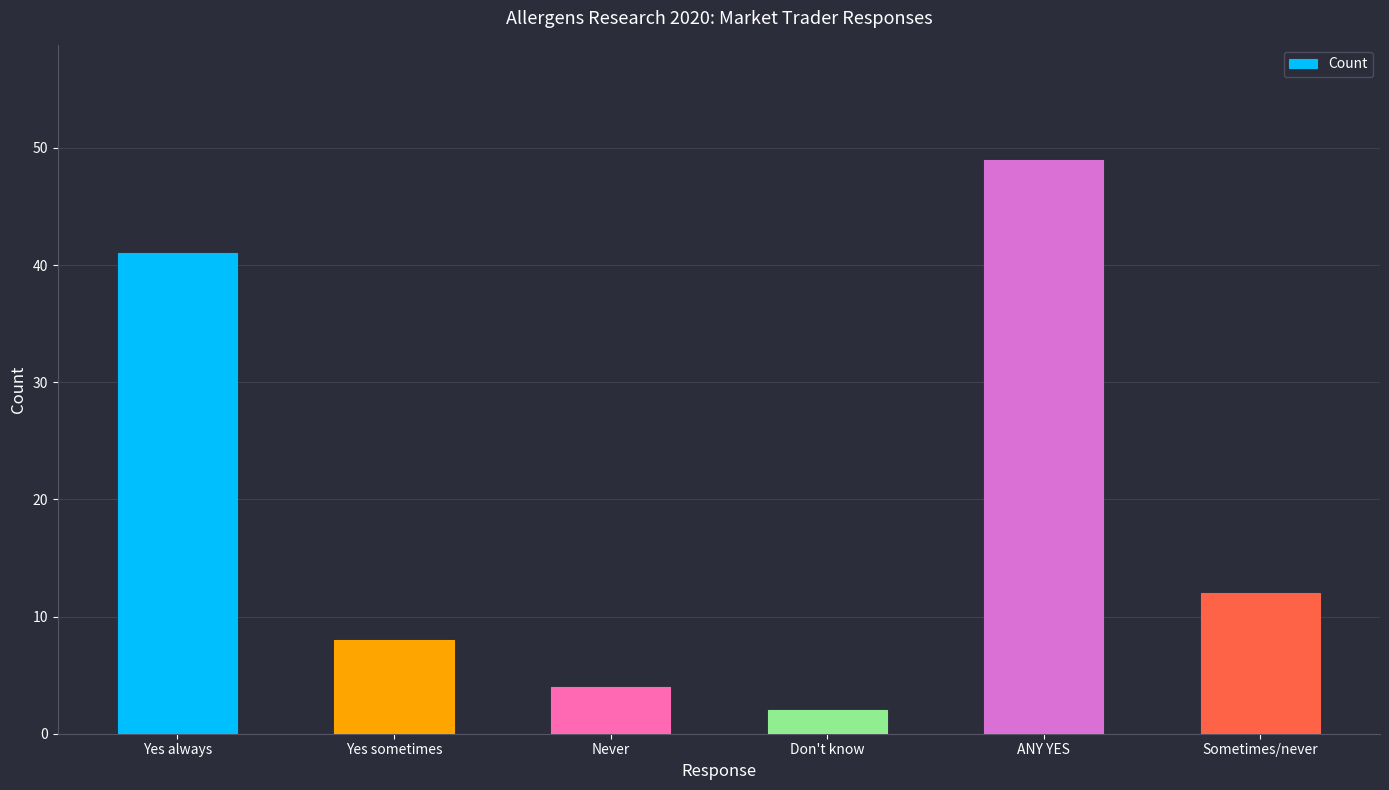

At which label is the value closest to 25?

Sometimes/never